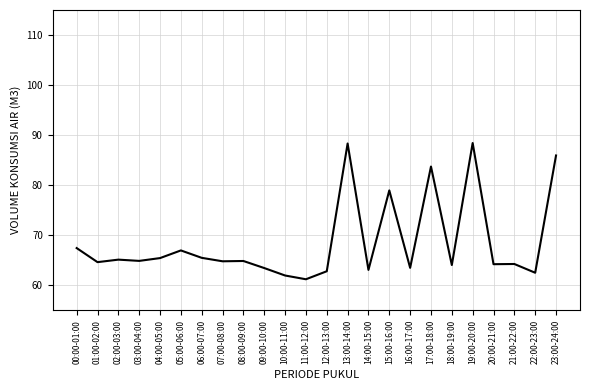

What is the change in value from 10:00-11:00 to 20:00-21:00?

+2.3